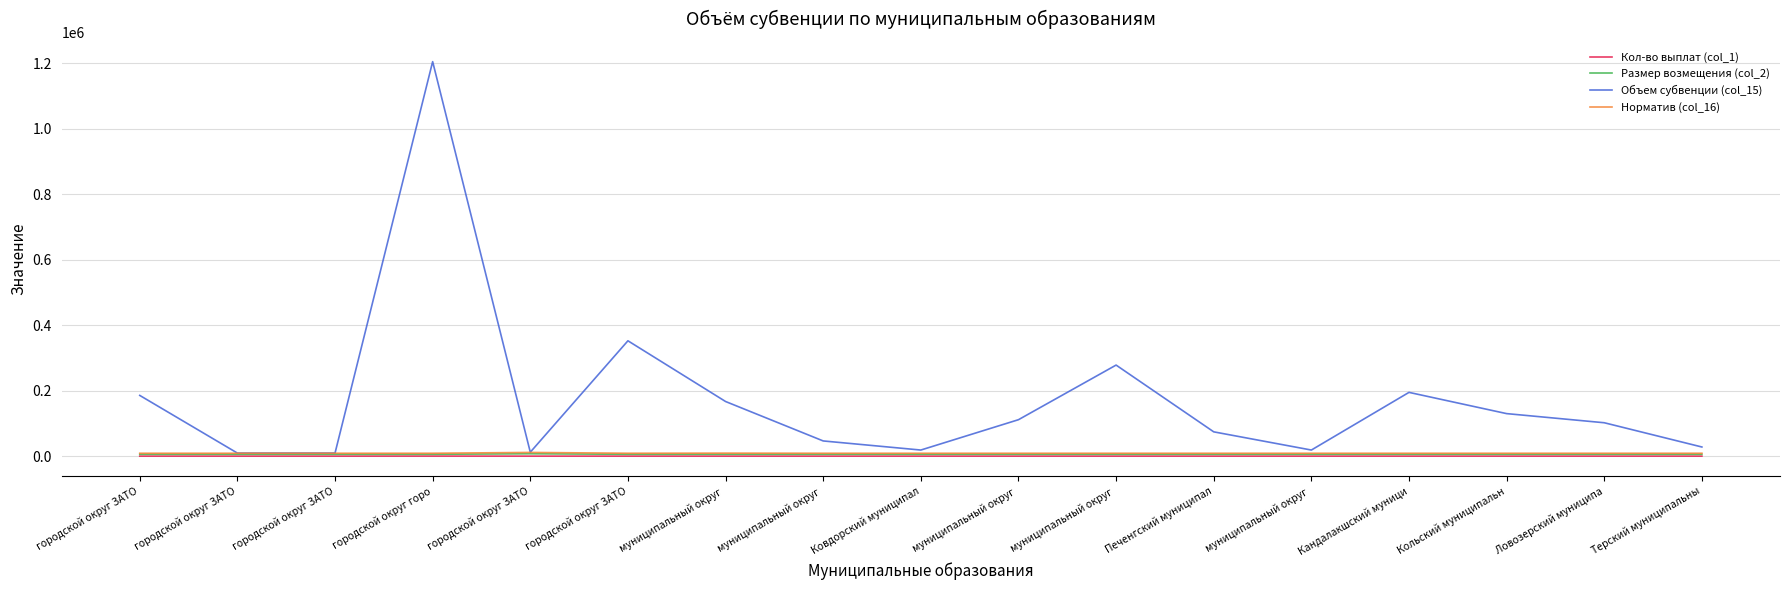

True or false: Объем субвенции (col_15) and Норматив (col_16) cross at least once.

False